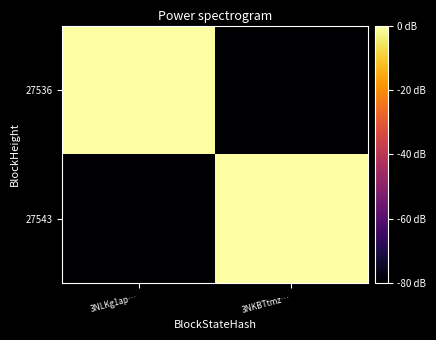

At 3NLKg1ap…, list the series in order from largest to smallest.

27536, 27543